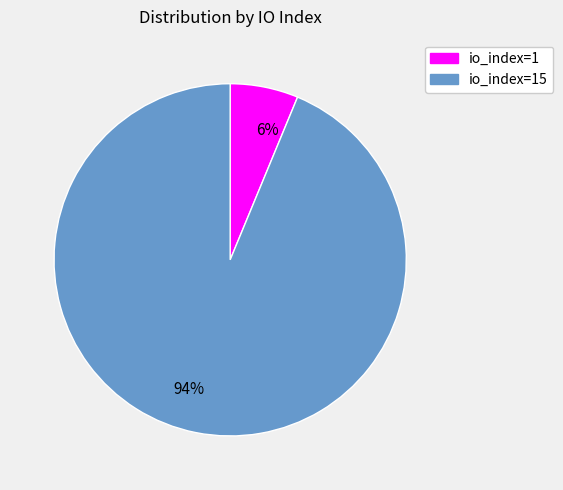

The 94% slice represents 94% of the pie. True or false?

True